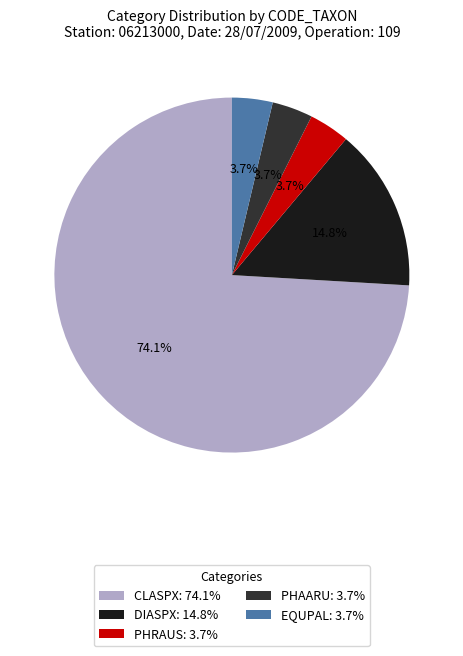

Which has a higher value, CLASPX: 74.1% or PHRAUS: 3.7%?

CLASPX: 74.1%